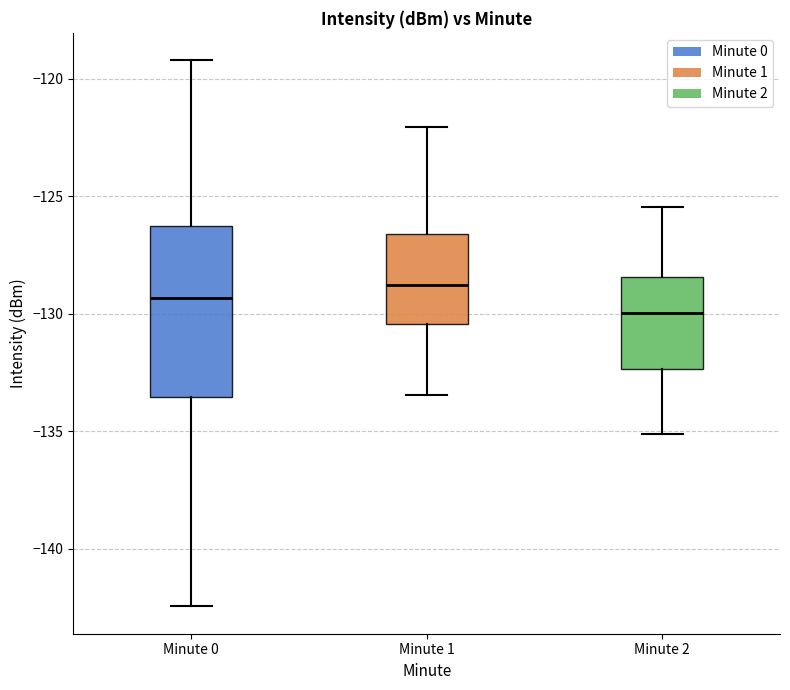

Comparing the boxes themselves (not the whiskers), which one is the tallest?

Minute 0